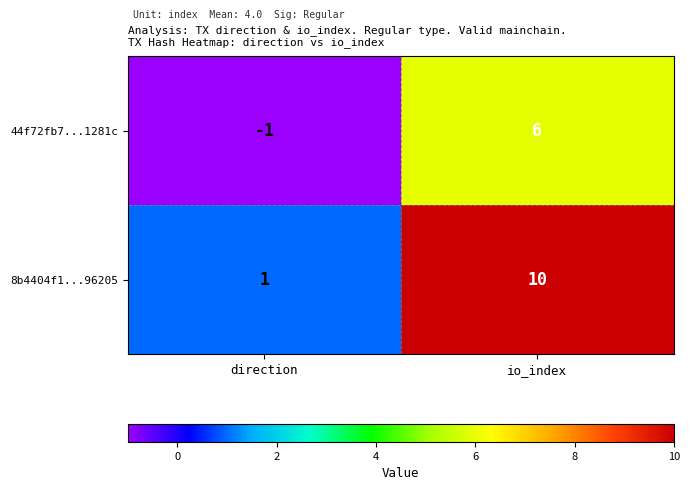

Count the number of categories in the chart.

2